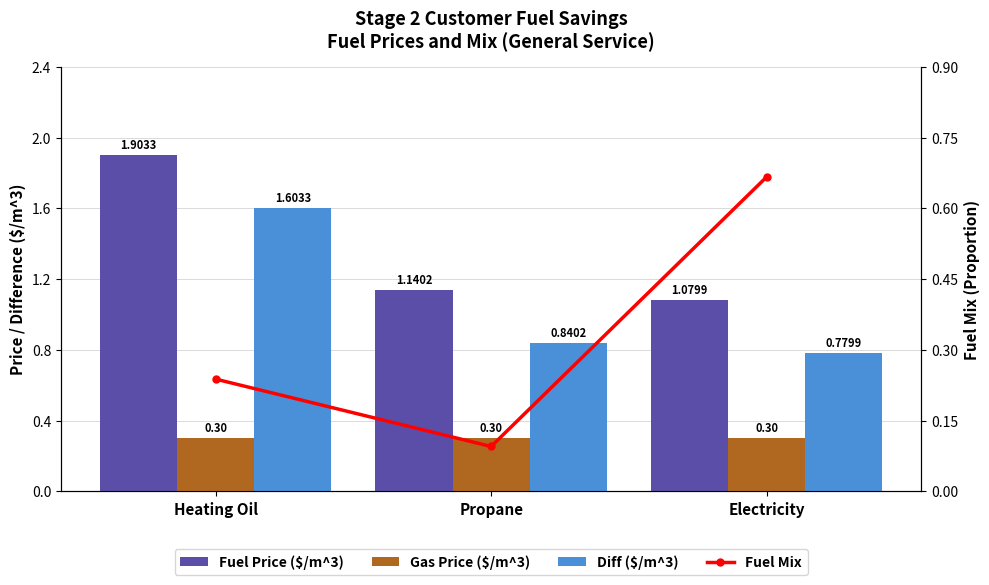

What are all the series names shown in the legend?

Fuel Price ($/m^3), Gas Price ($/m^3), Diff ($/m^3), Fuel Mix